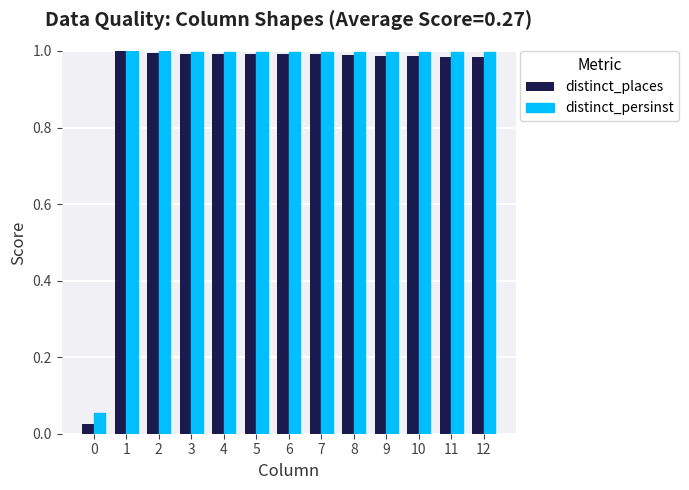

At how many categories does at least one series exceed 0?

13